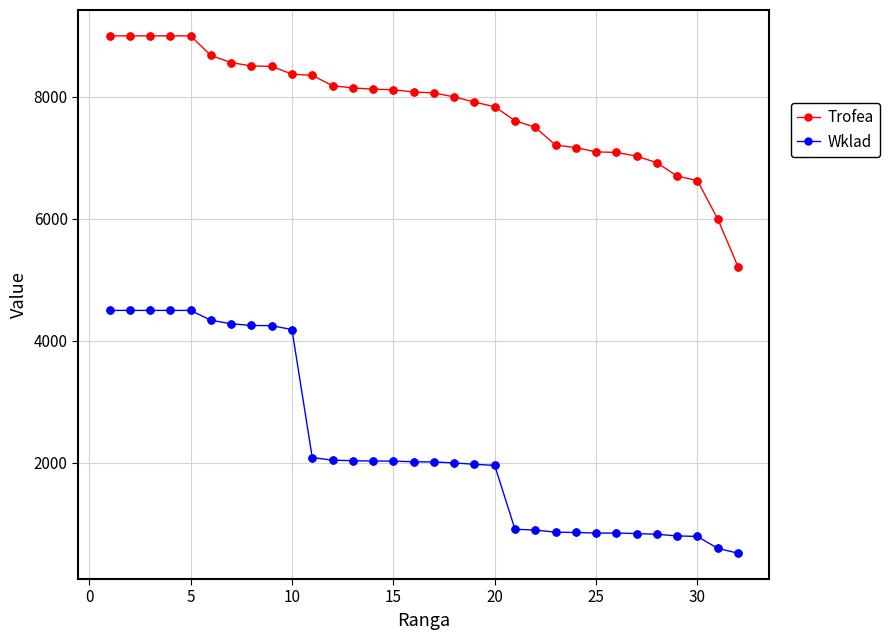

What are all the series names shown in the legend?

Trofea, Wklad